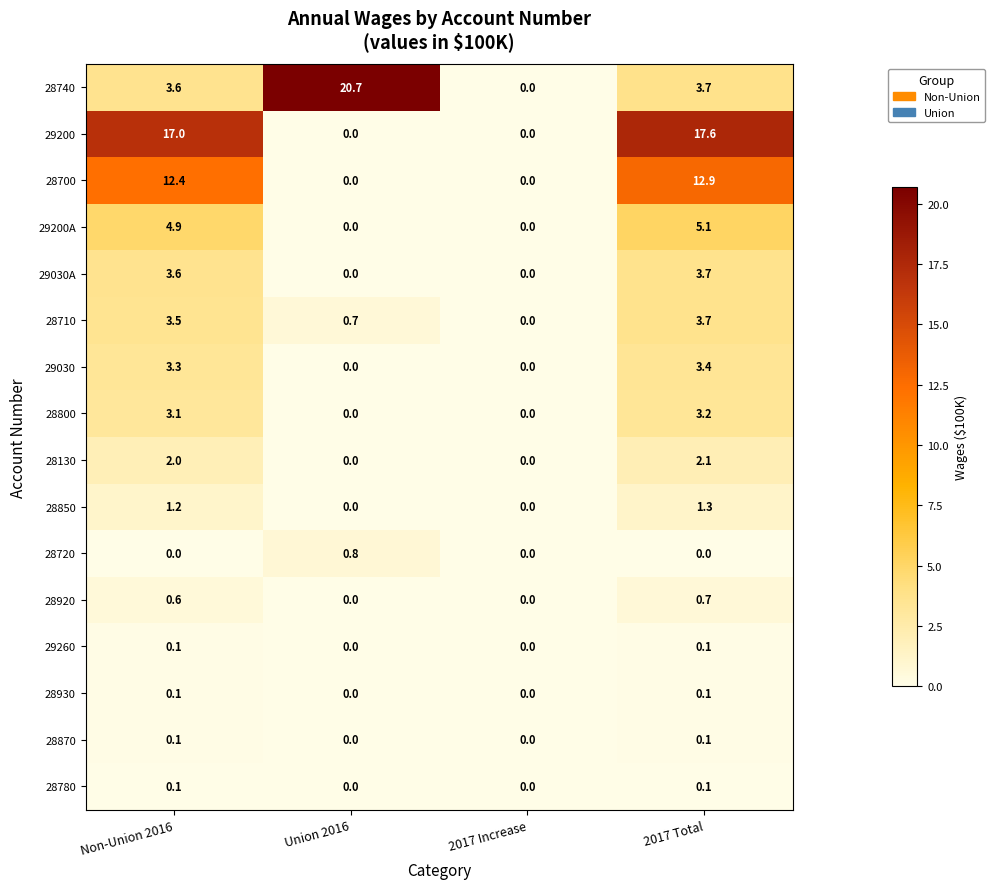

What is the difference between the maximum and second lowest values in the 29030A series?

3.7